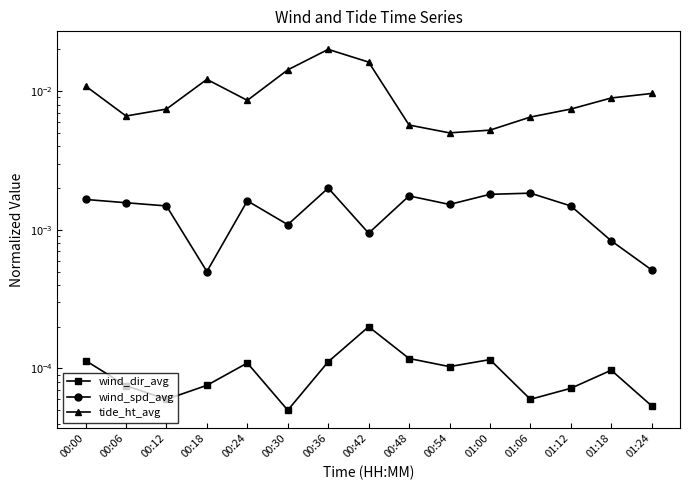

True or false: tide_ht_avg and wind_dir_avg intersect in this chart.

False